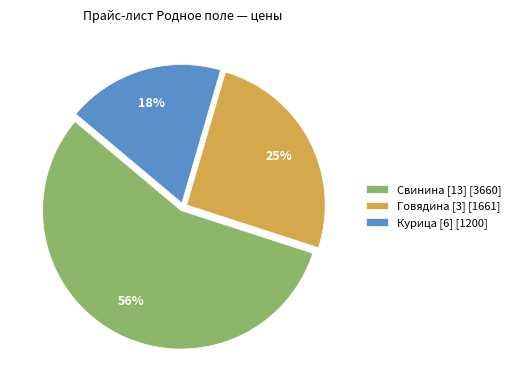

Does any single category account for the majority?

Yes